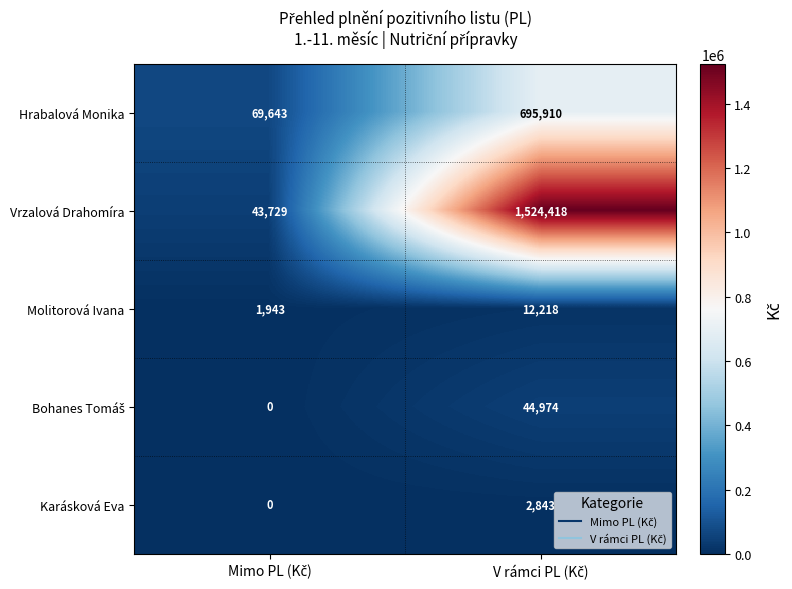

How many categories are shown in the chart?

2